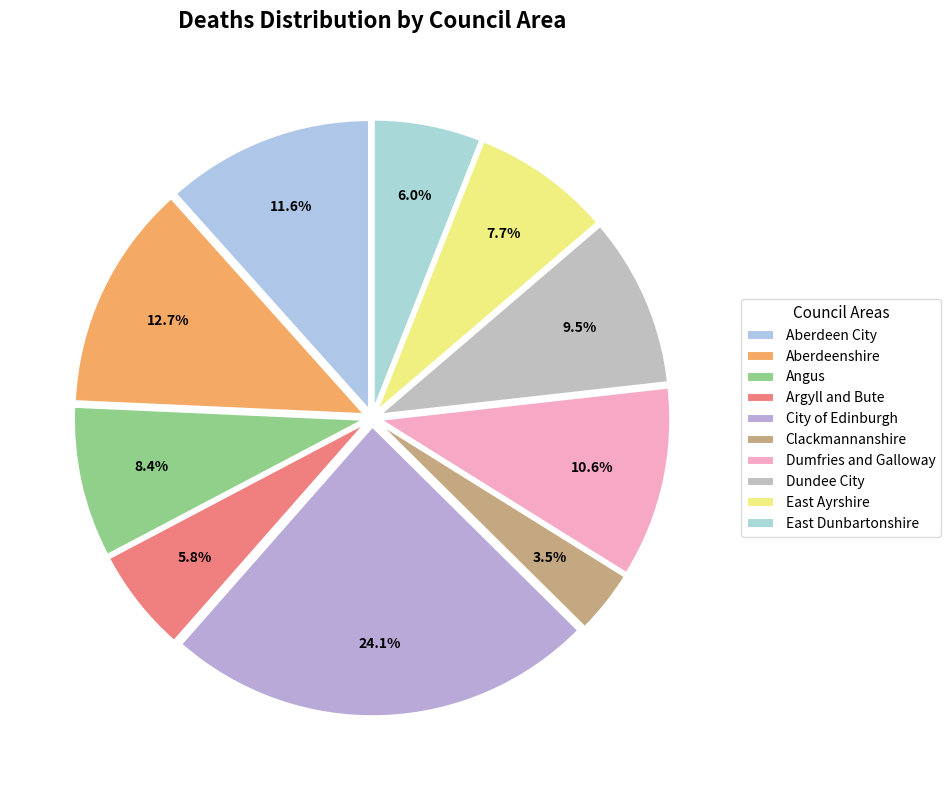

Is it true that City of Edinburgh is 35% of the pie?

False